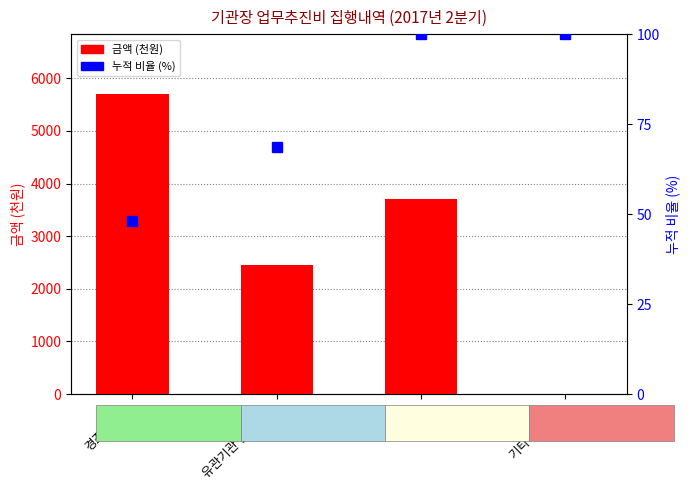

What is the label of the 4th bar from the left?

기타 (행사비)